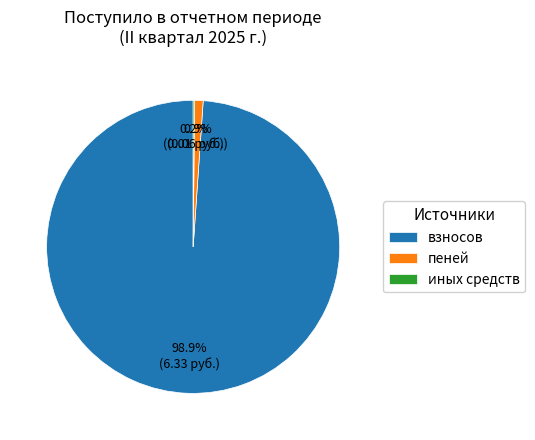

What is the largest slice in the pie chart?

взносов